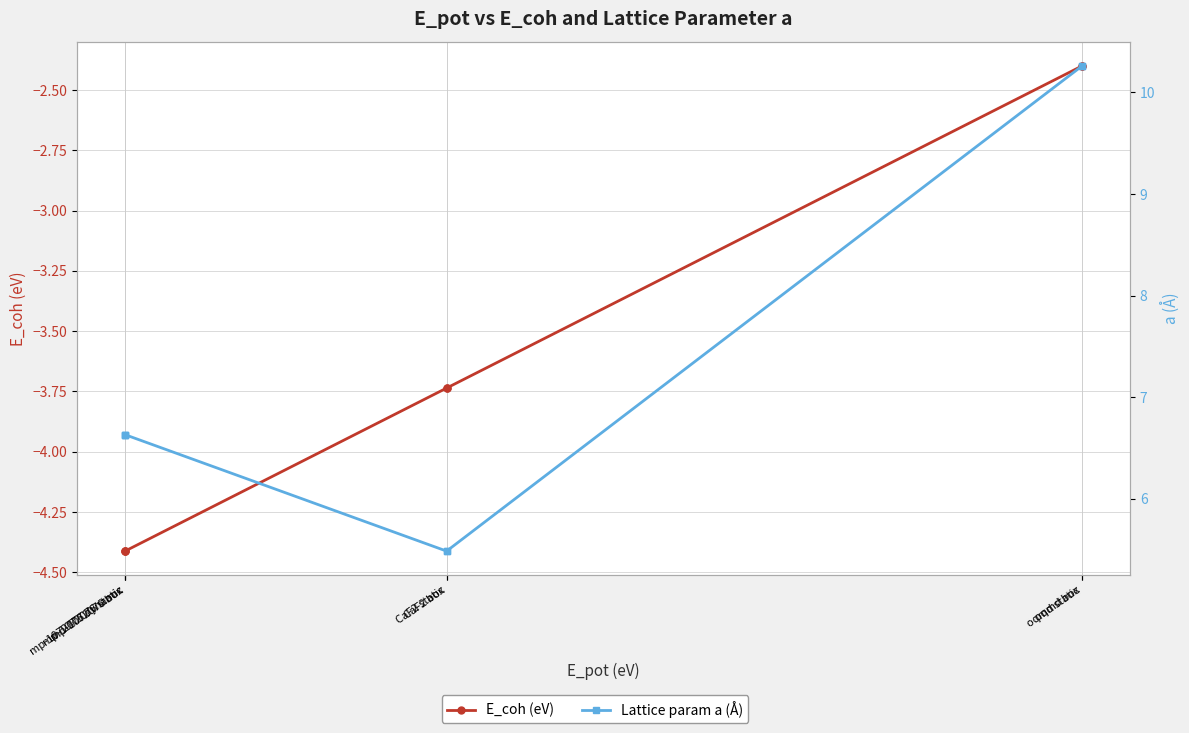

The E_coh (eV) series shows -7.0 at mp-1072076 dynamic. True or false?

False